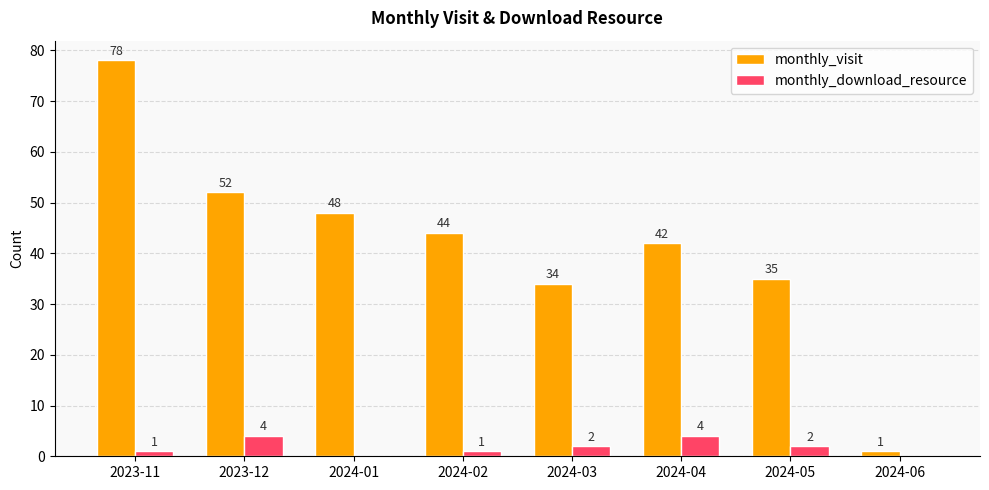

Which series has the widest spread of values?

monthly_visit